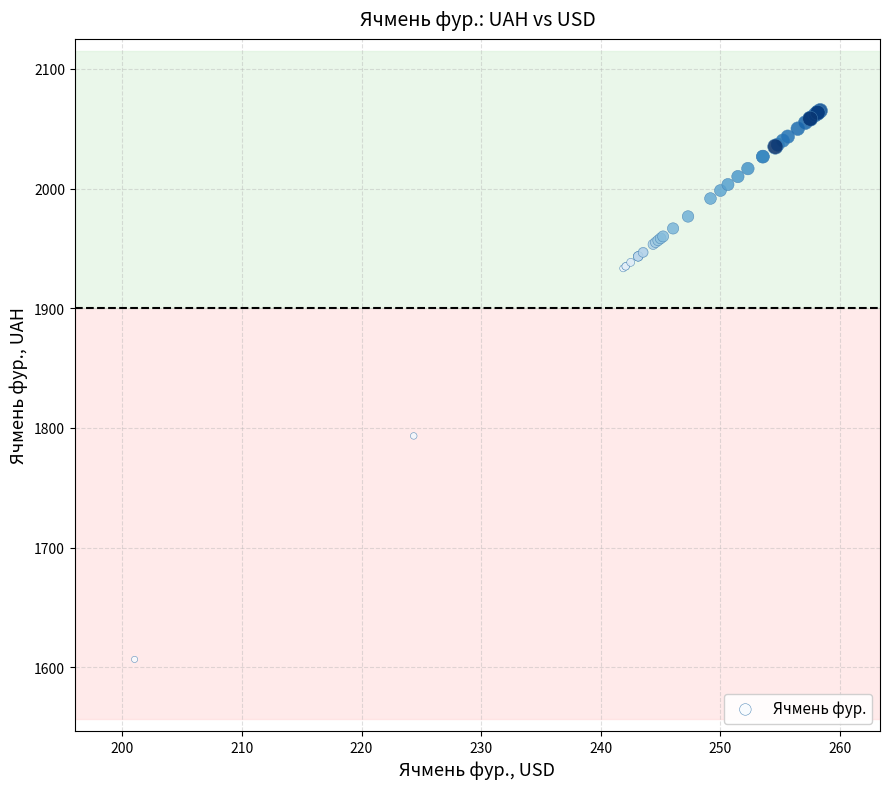

What Y value in the scatter plot is closest to 1835?

1793.3